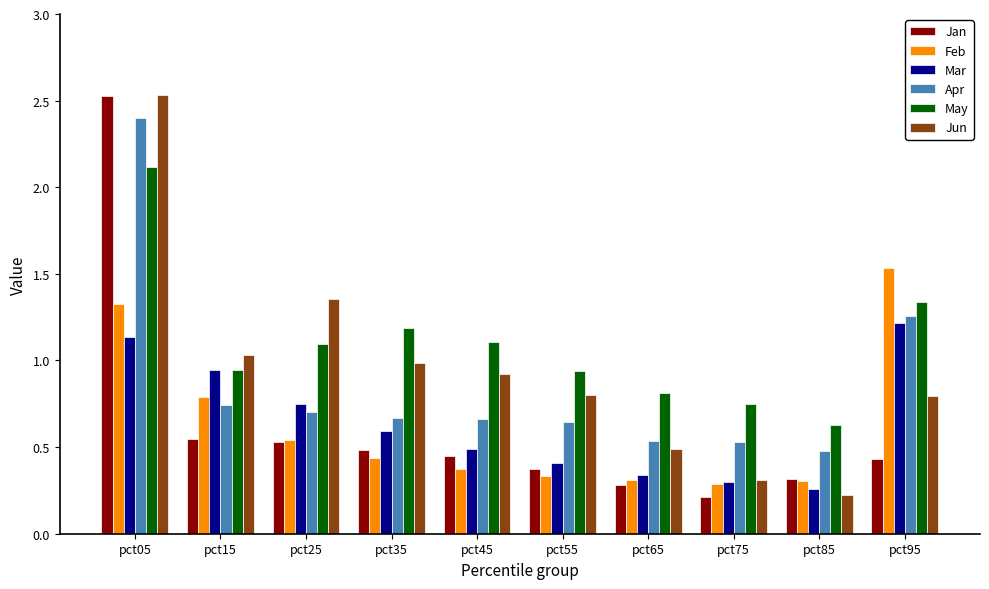

What is the sum of the Mar values at pct75 and pct15?

1.2